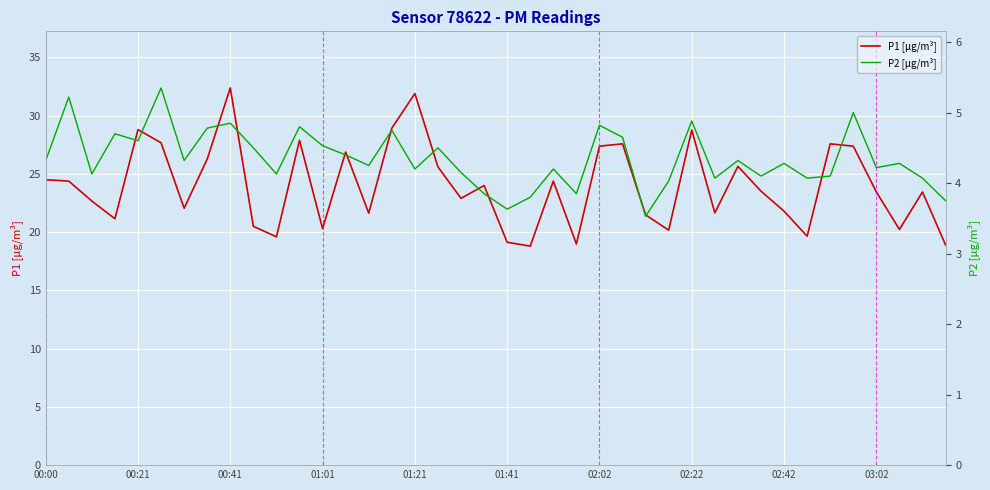

What is the maximum value for P1 [µg/m³]?

32.4